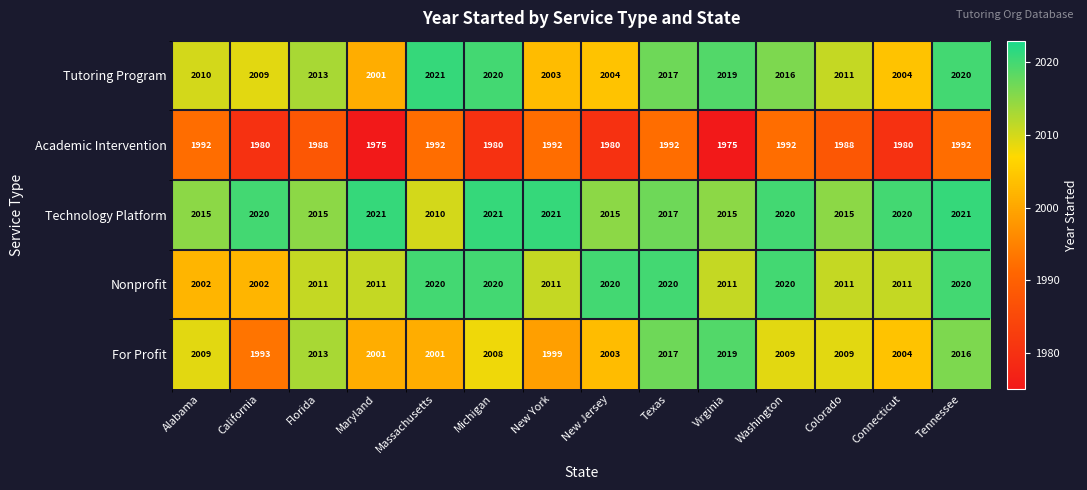

What is the difference between the Tutoring Program values at New Jersey and Colorado?

7